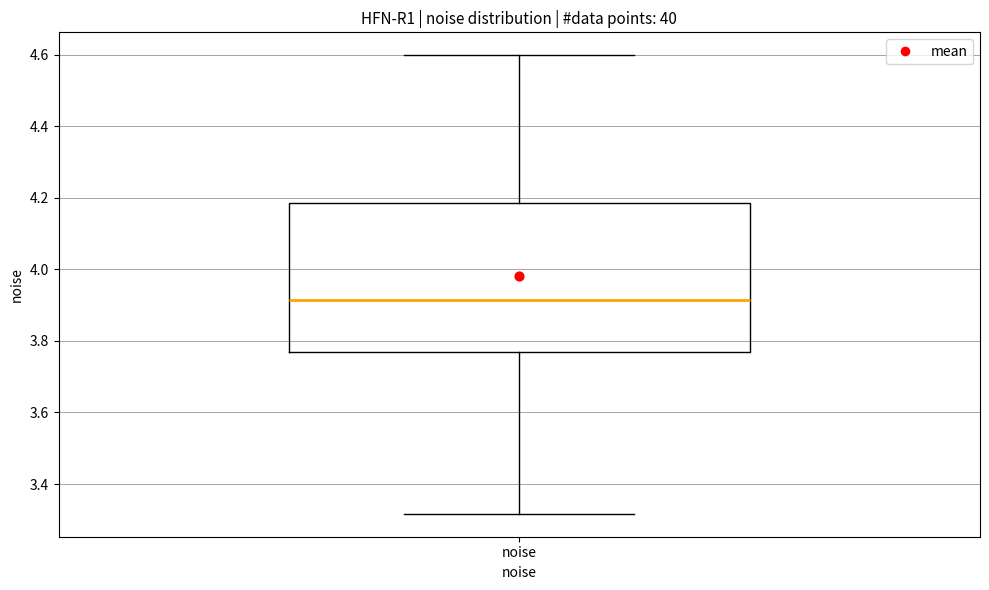

Read this box plot against the y-axis: the position of the median line, the range covered by the box, and the ends of both whiskers. The values are not printed on the chart, so give them approximately, as read against the axis.

median 3.92, box 3.76 to 4.18, whiskers 3.32 to 4.60